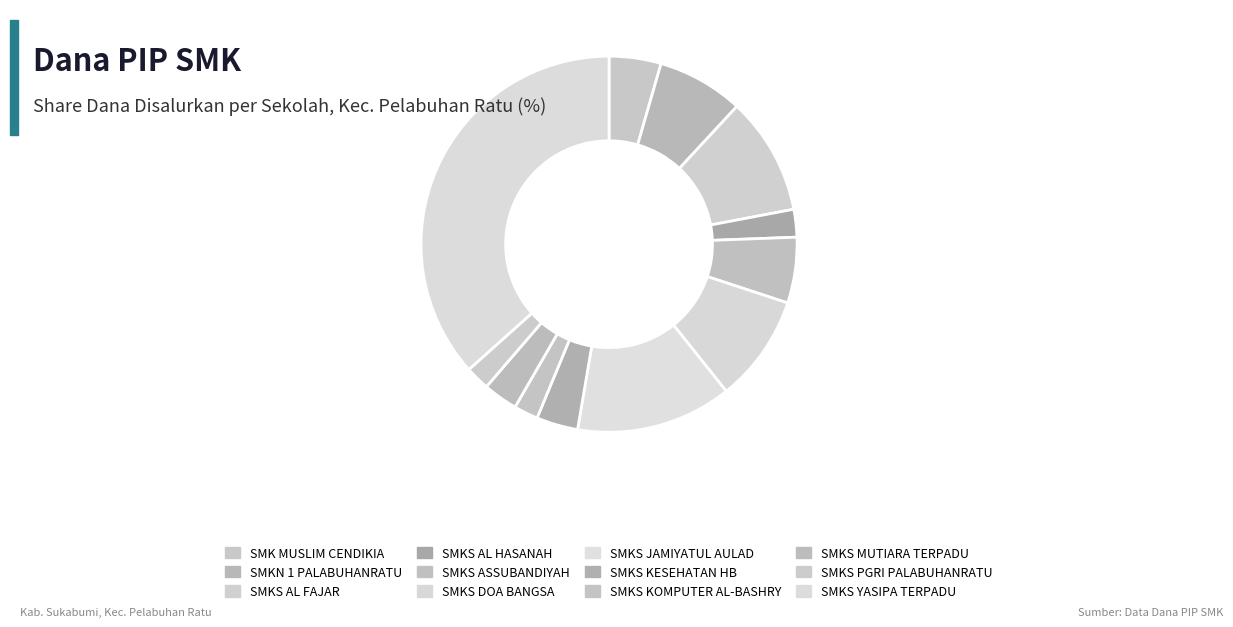

How many slices are in this pie chart?

12